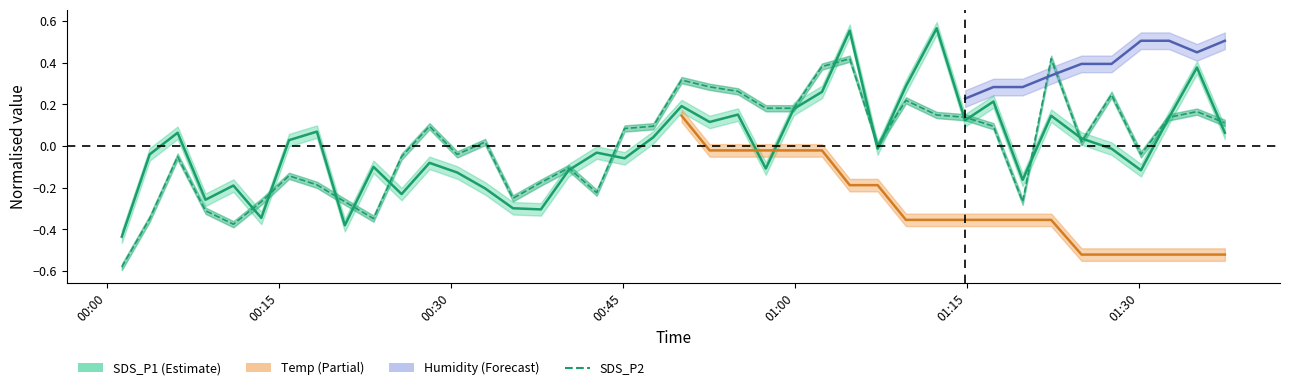

True or false: SDS_P1 has a value of 0.2 at 33.

False